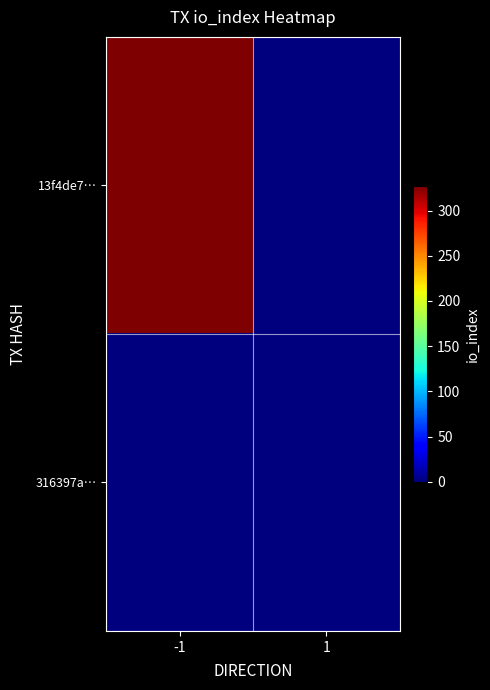

Reading left to right, extract all data points from this chart.

13f4de7…: -1=327	1=0
316397a…: -1=0	1=0